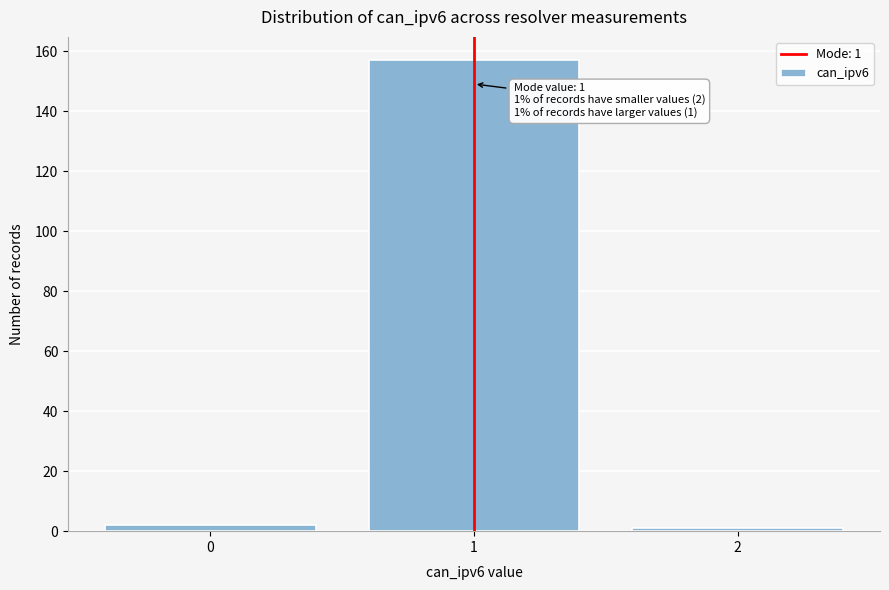

Reading left to right, extract all data points from this chart.

0=2	1=157	2=1